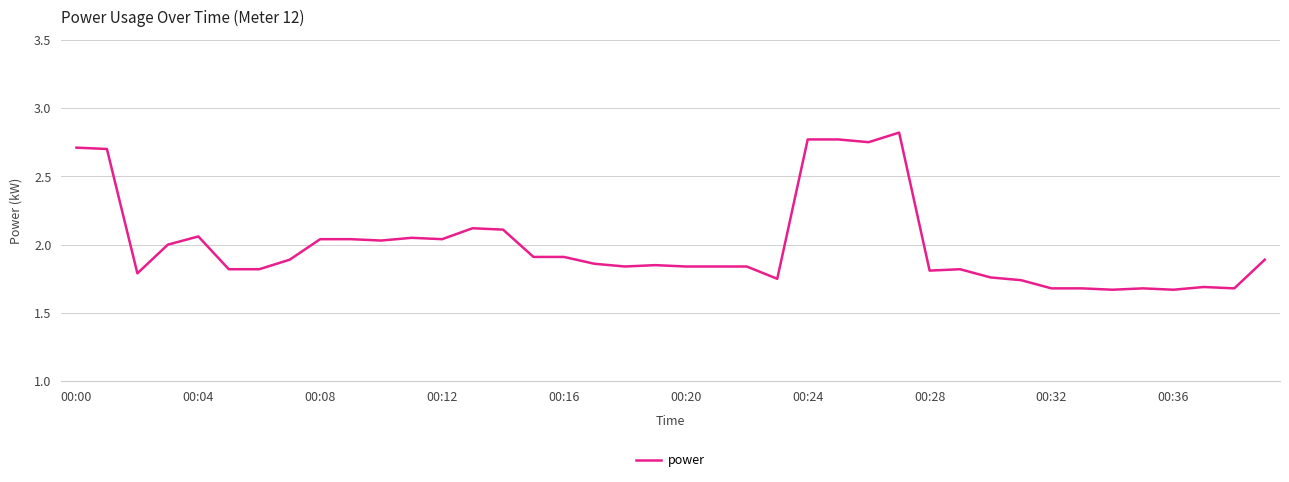

What is the sum of all values?

79.7